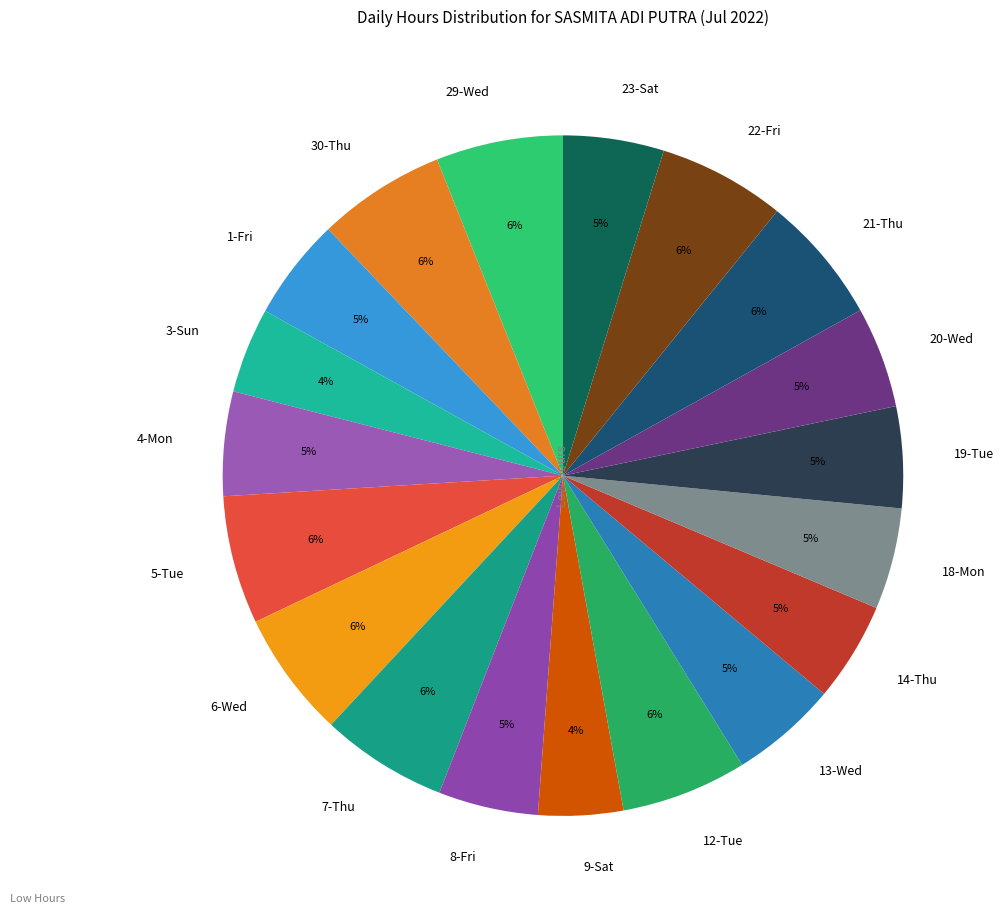

The 1-Fri slice represents 5% of the pie. True or false?

True